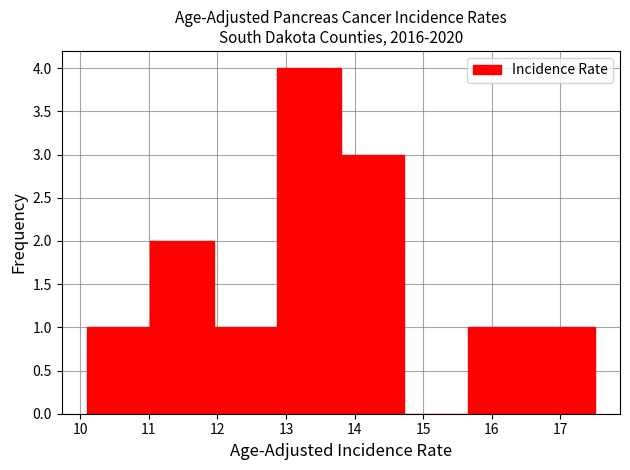

Reading left to right, transcribe this chart: for each bar, give the range it covers on the x-axis and its height. Neither the bar edges nor the heights are printed on the chart, so give them approximately, as read against the axes.

10.1 to 11.0: 1
11.0 to 12.0: 2
12.0 to 12.9: 1
12.9 to 13.8: 4
13.8 to 14.7: 3
14.7 to 15.7: 0
15.7 to 16.6: 1
16.6 to 17.5: 1